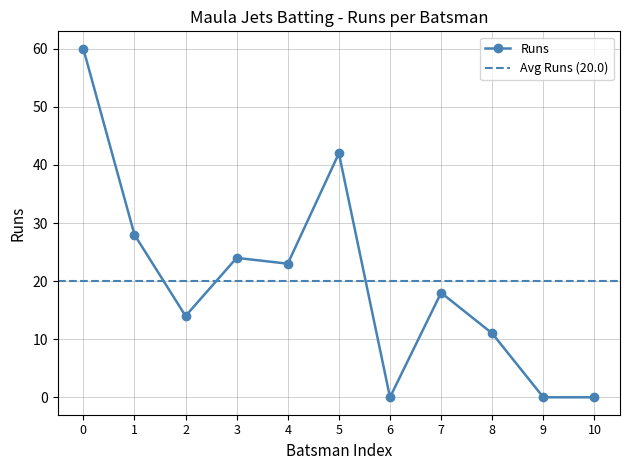

Reading left to right, extract all data points from this chart.

60	28	14	24	23	42	0	18	11	0	0